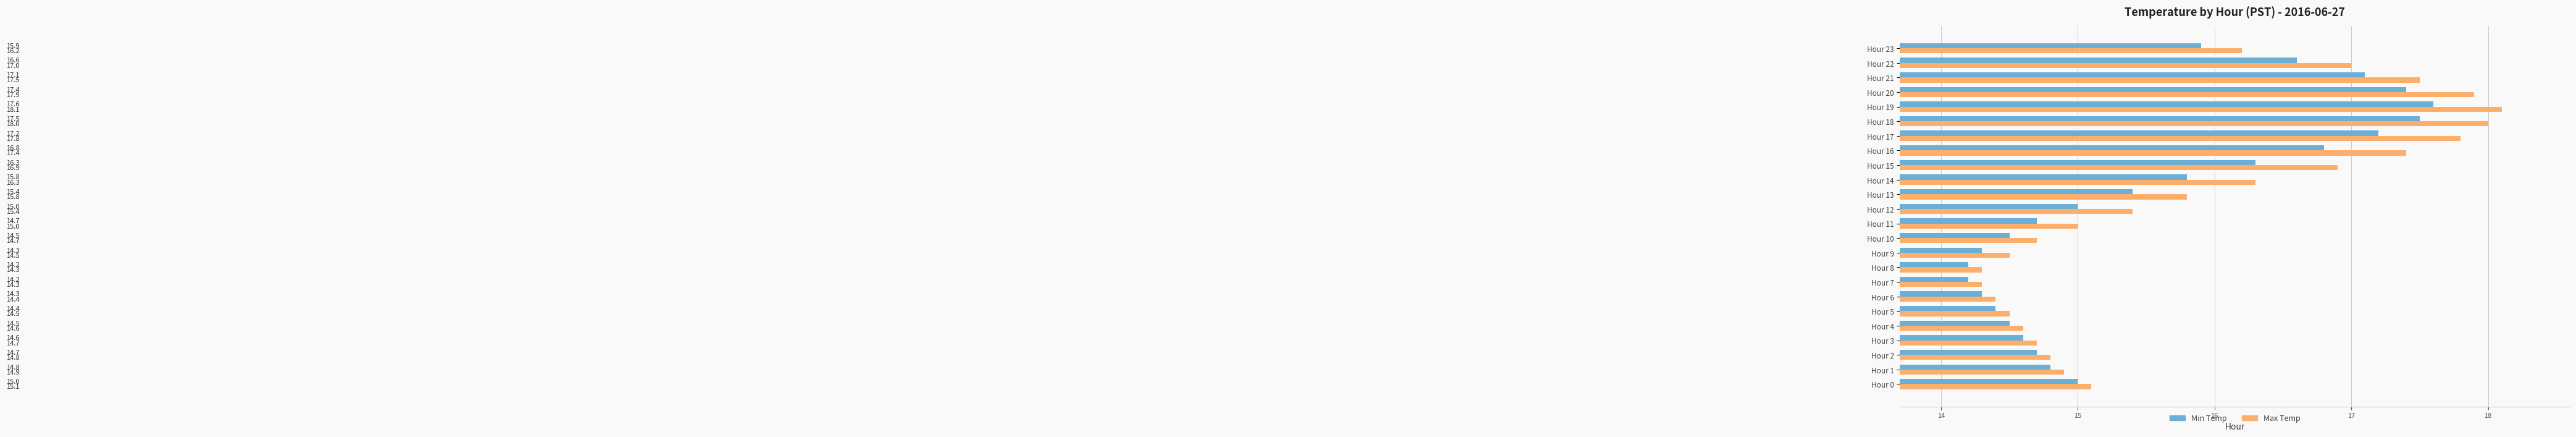

How many distinct data groups are displayed?

2